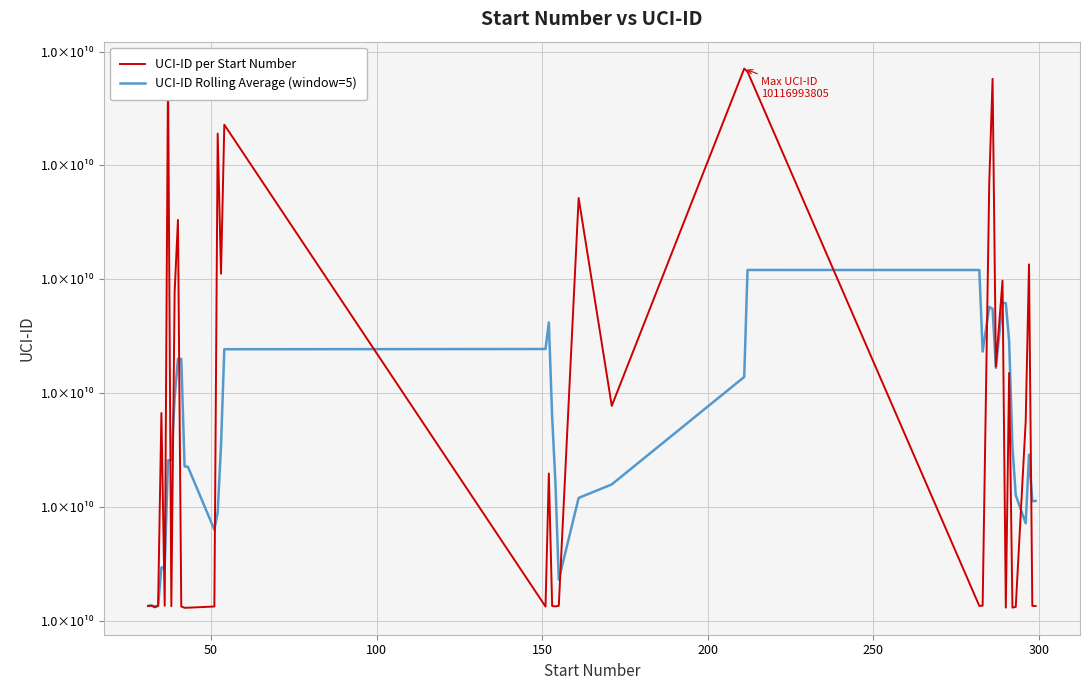

Is this an area chart (filled region under the line)?

No